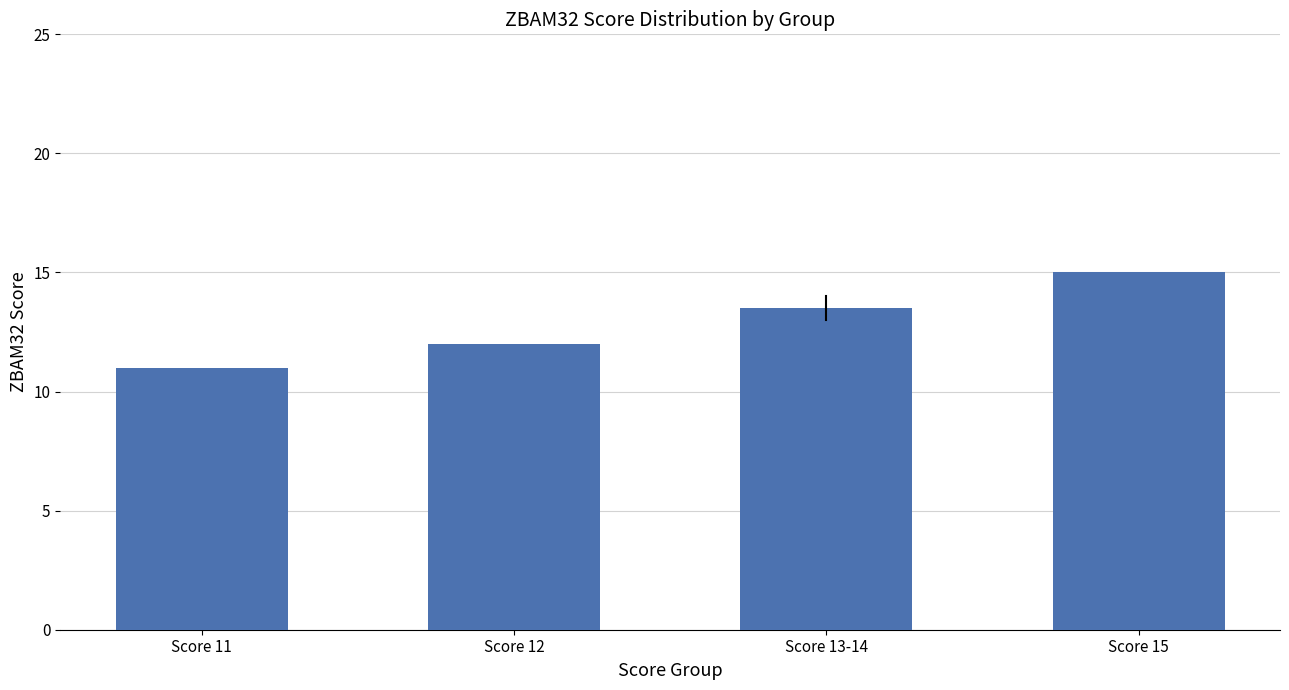

How many values are between 12 and 15?

3